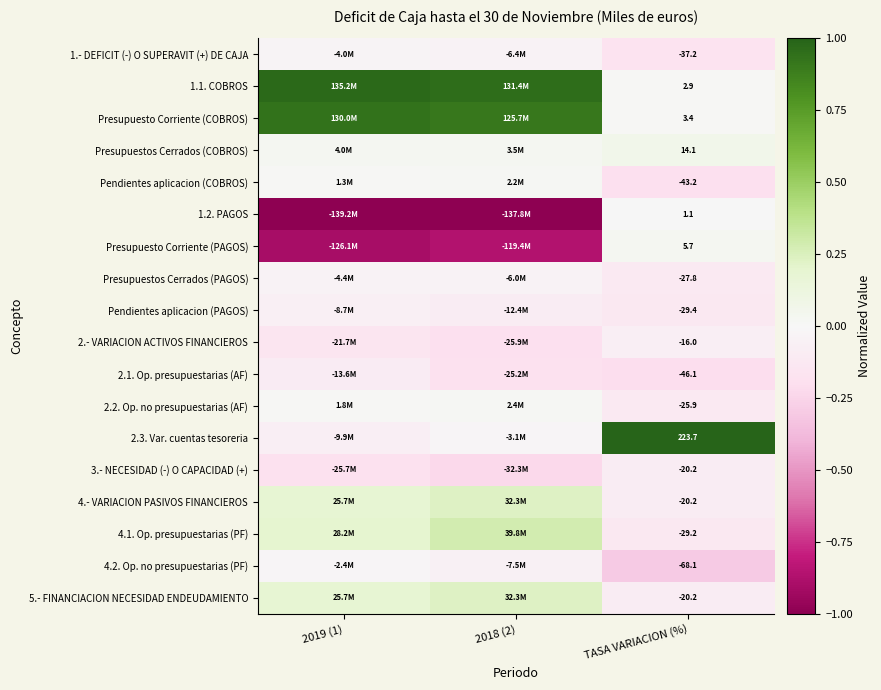

At which category is the sum across all series the highest?

2019 (1)